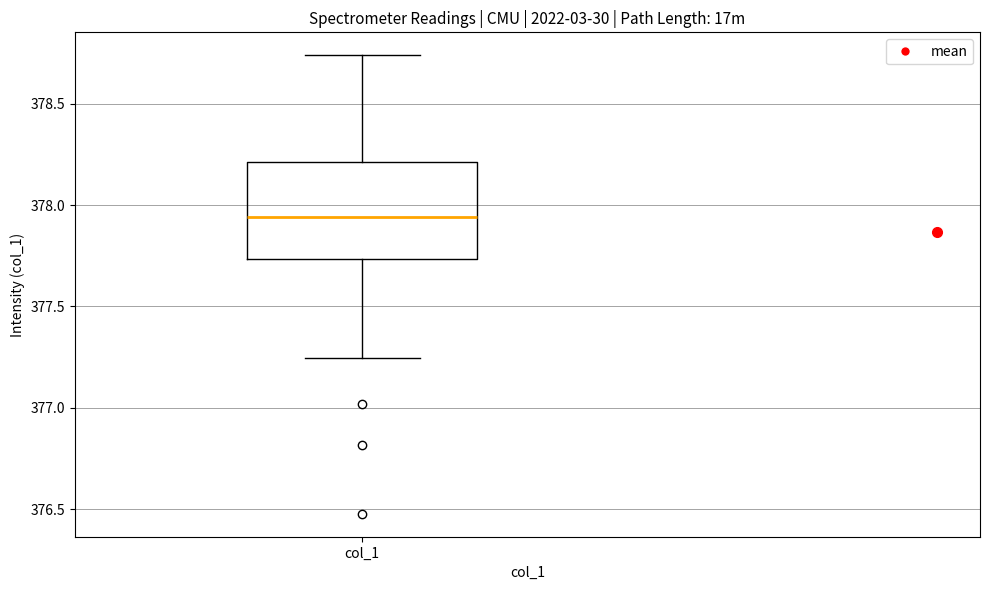

Read this box plot against the y-axis: the position of the median line, the range covered by the box, and the ends of both whiskers. The values are not printed on the chart, so give them approximately, as read against the axis.

median 377.95, box 377.75 to 378.20, whiskers 377.25 to 378.75